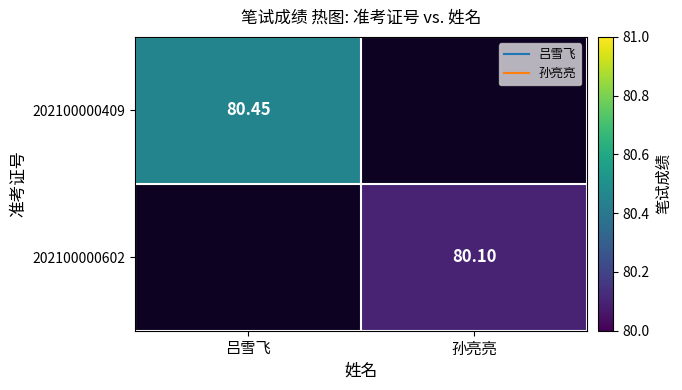

What is the approximate value of 202100000409 at 吕雪飞?

80.5